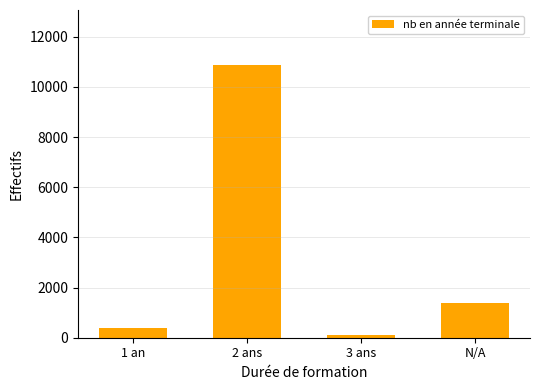

True or false: the data shows 5956 at 2 ans.

False